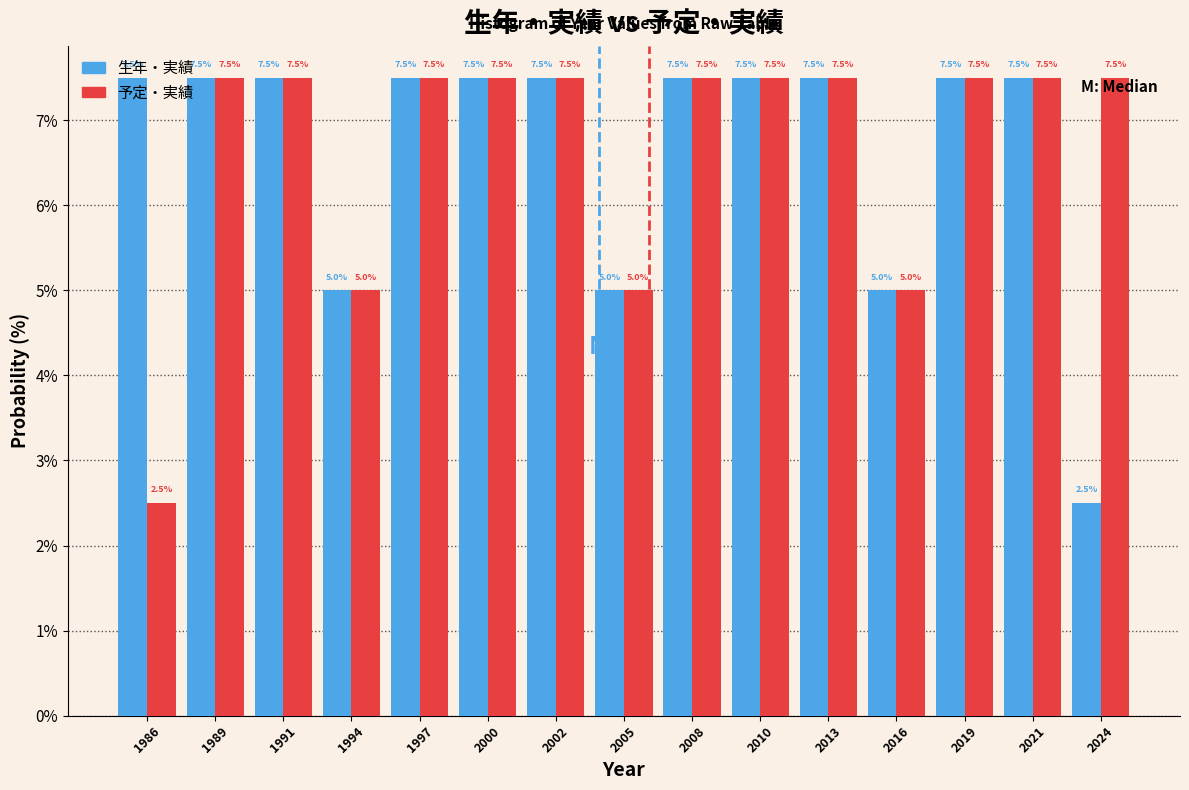

What is the sum of all 予定・実績 values?

100.0